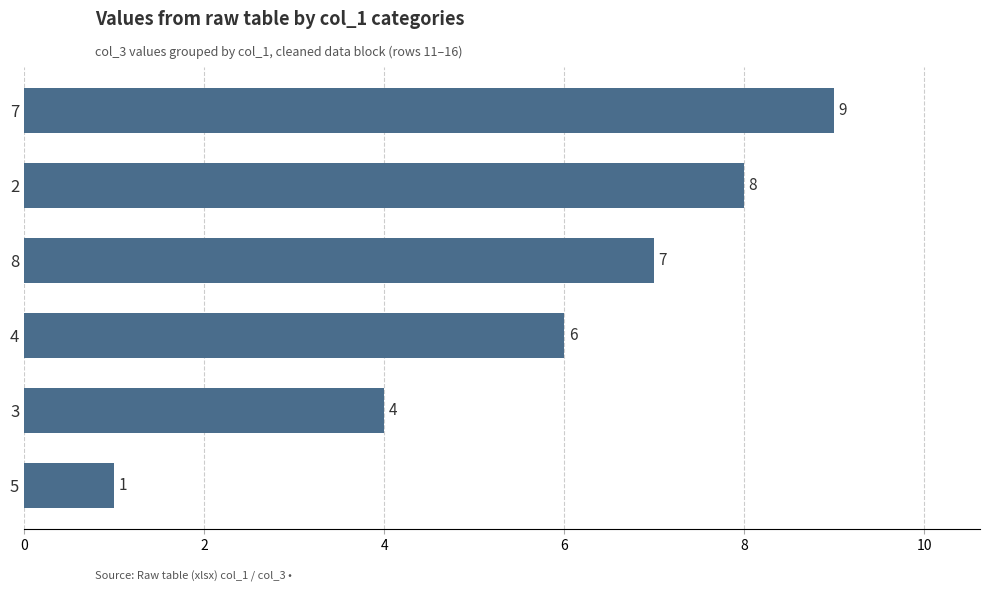

Which label corresponds to the smallest value in the chart?

5